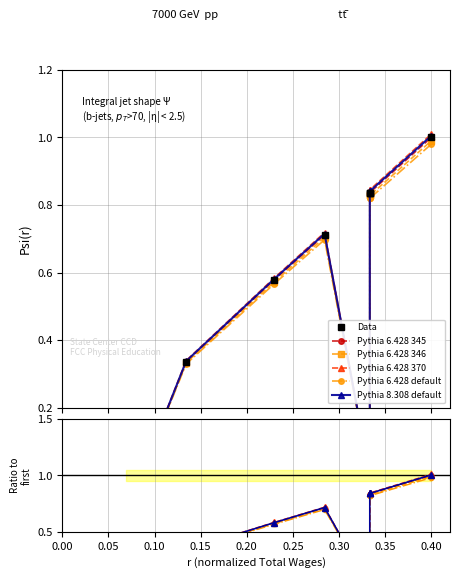

Between 0.30 and 0.05, which is larger?

0.30